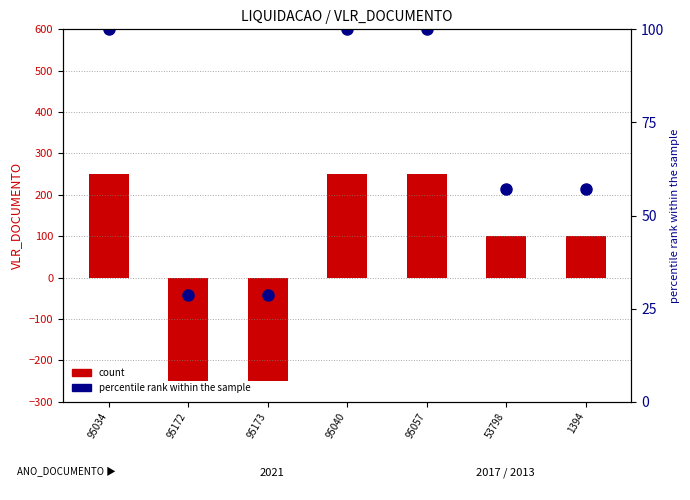

Reading left to right, list all the values displayed in this chart.

count: 250.0	-250.0	-250.0	250.0	250.0	100.0	100.0
percentile rank within the sample: 100.0	28.6	28.6	100.0	100.0	57.1	57.1